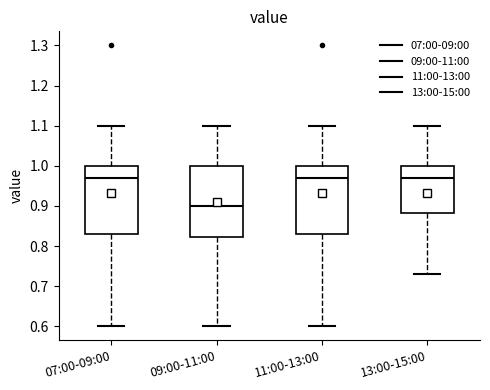

Where is the upper edge of the box for 13:00-15:00 on the y-axis? The values are not printed on the chart, so give them approximately, as read against the axis.

1.00